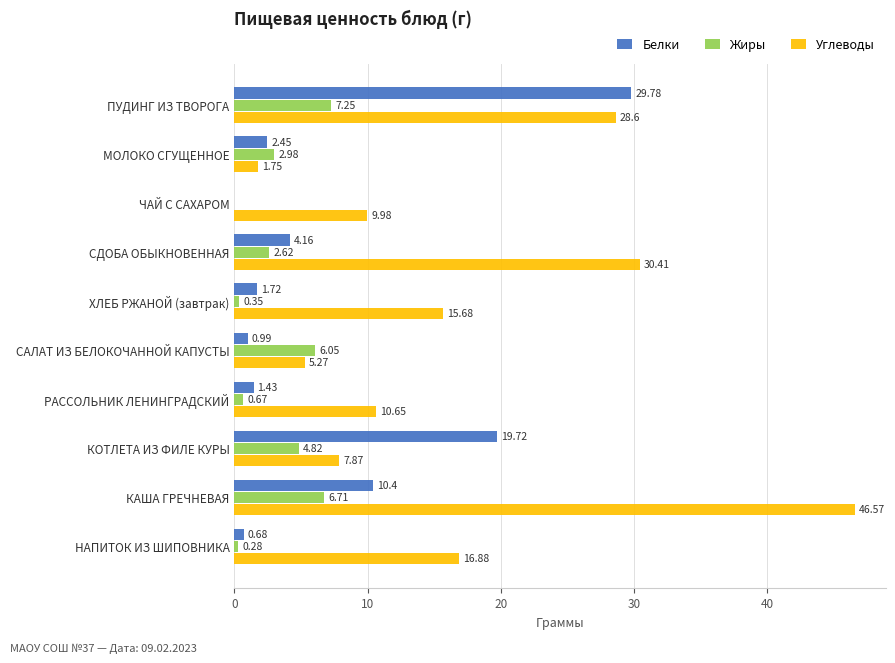

What is the sum of the Углеводы values at САЛАТ ИЗ БЕЛОКОЧАННОЙ КАПУСТЫ and ПУДИНГ ИЗ ТВОРОГА?

33.9